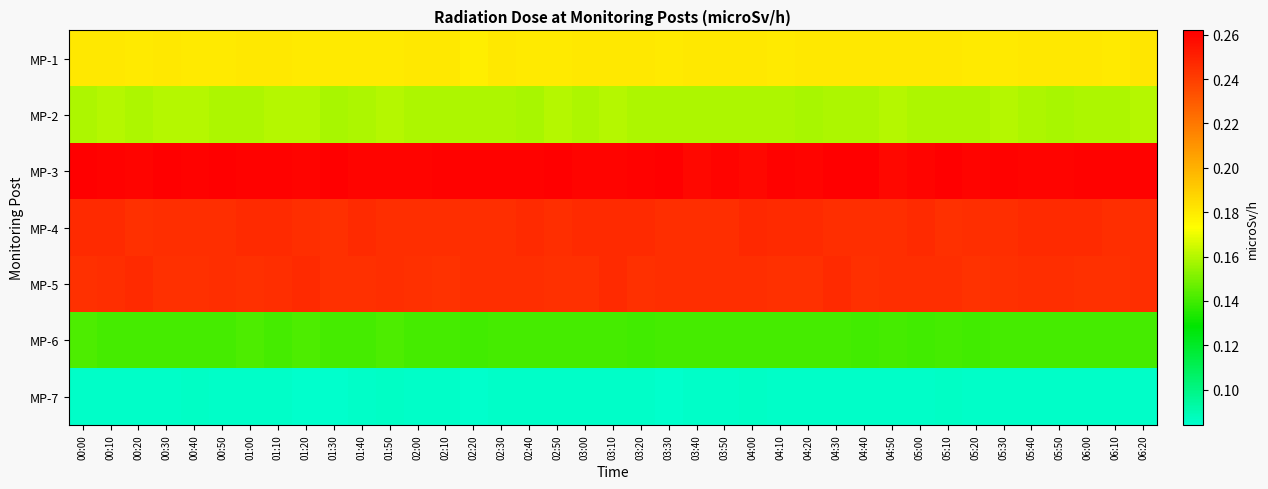

At which category is the sum across all series the highest?

00:00